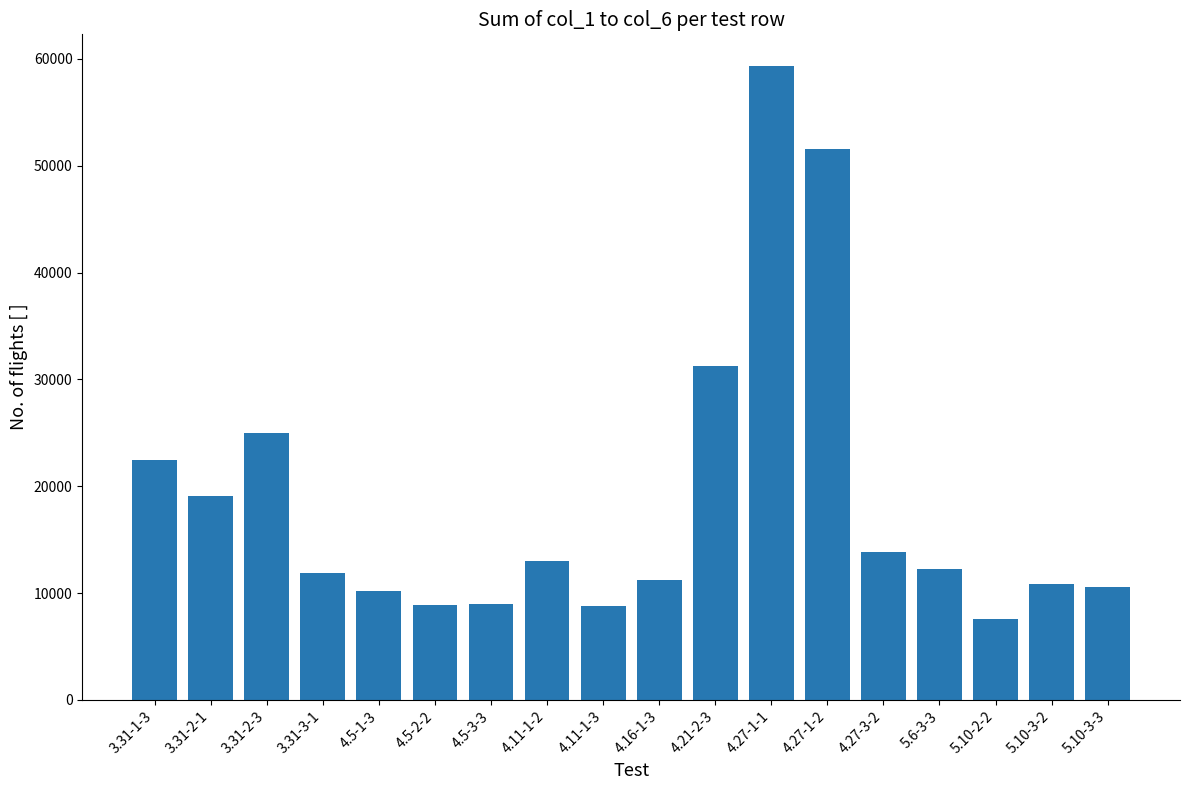

Which category has the highest value across all series?

4.27-1-1